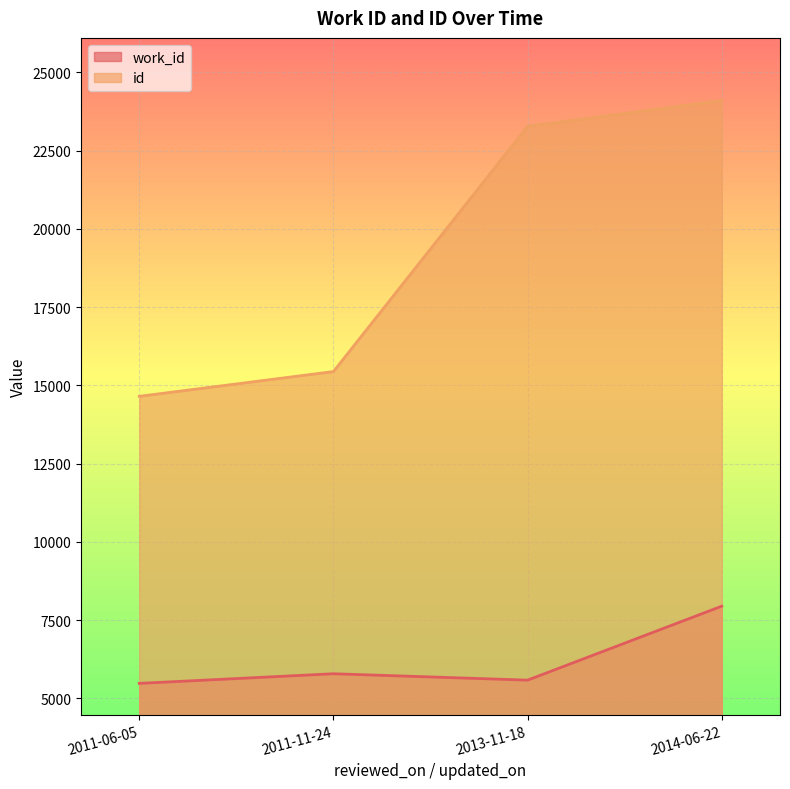

True or false: id and work_id intersect in this chart.

False